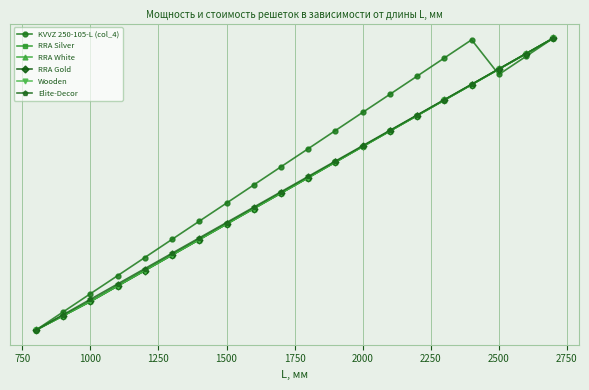

What are all the series names shown in the legend?

KVVZ 250-105-L (col_4), RRA Silver, RRA White, RRA Gold, Wooden, Elite-Decor